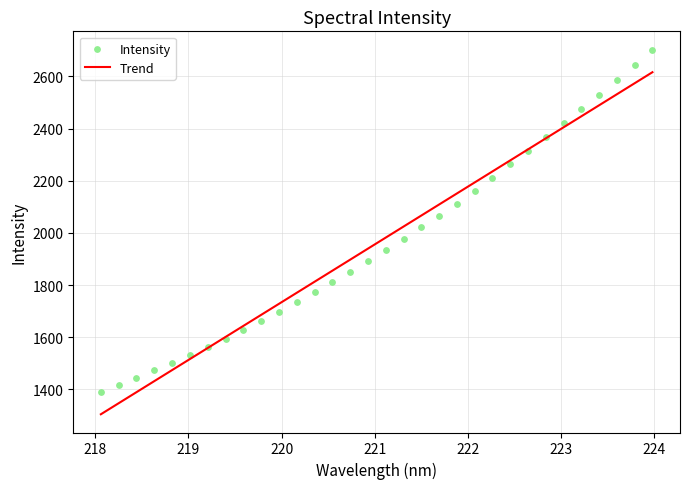

Which series contains the highest Y value?

Intensity